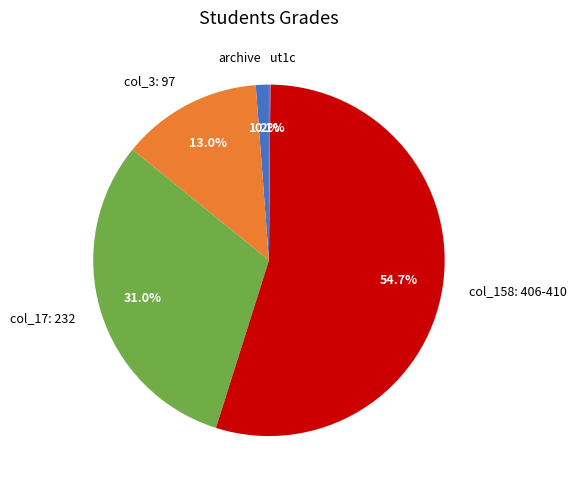

Which category has the biggest portion of the pie?

col_158: 406-410